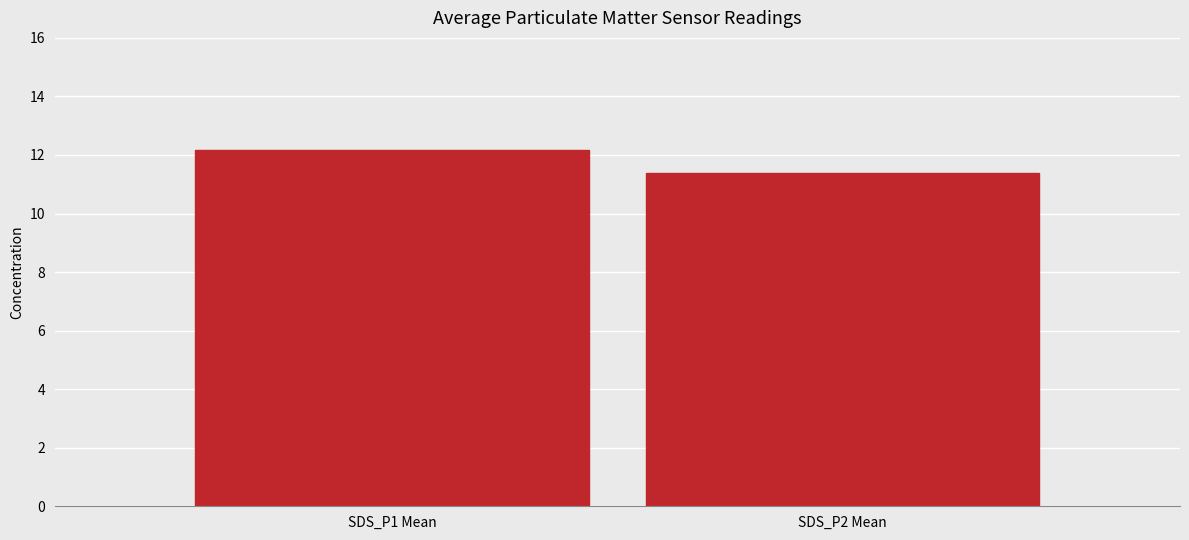

How many bars are there in total?

2